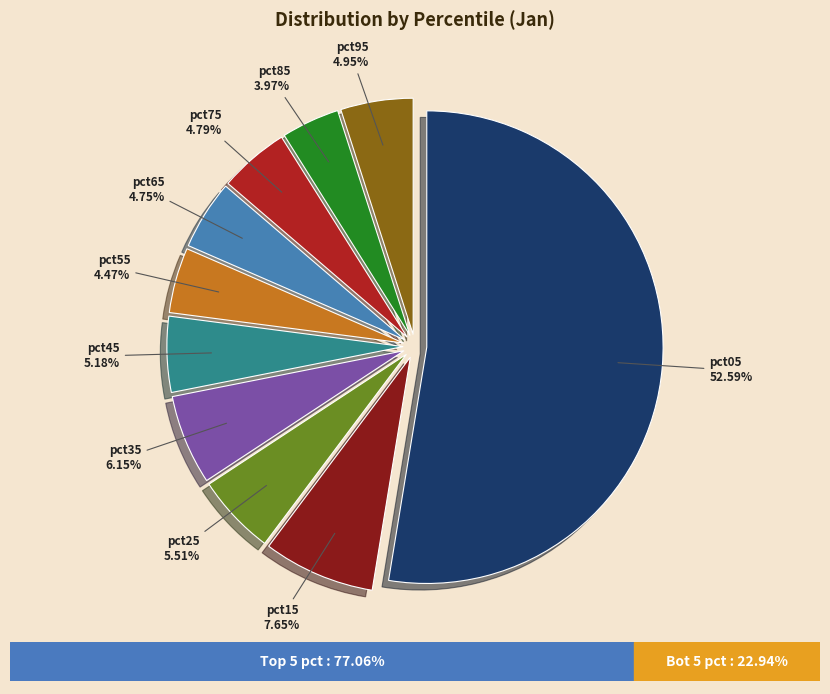

Which category has the biggest portion of the pie?

pct05